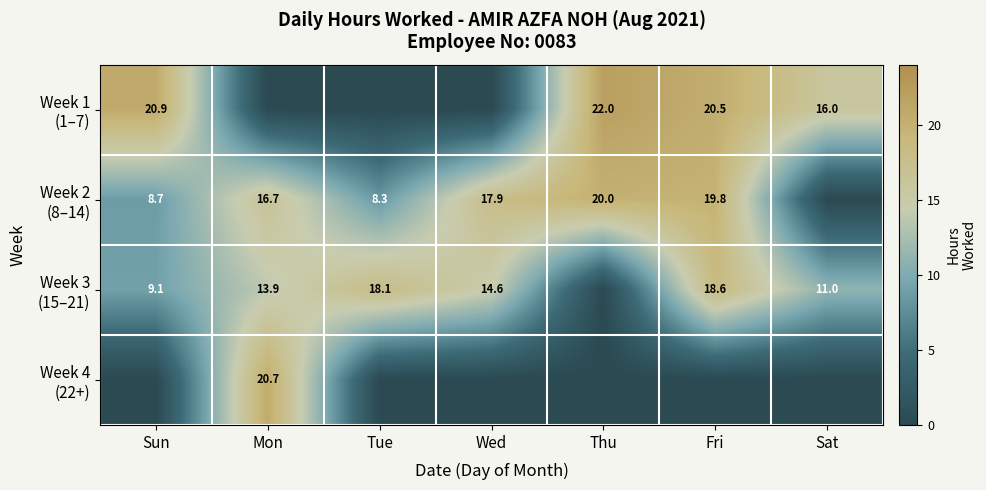

True or false: Week 1 (1–7) has a value of -8.4 at Wed.

False